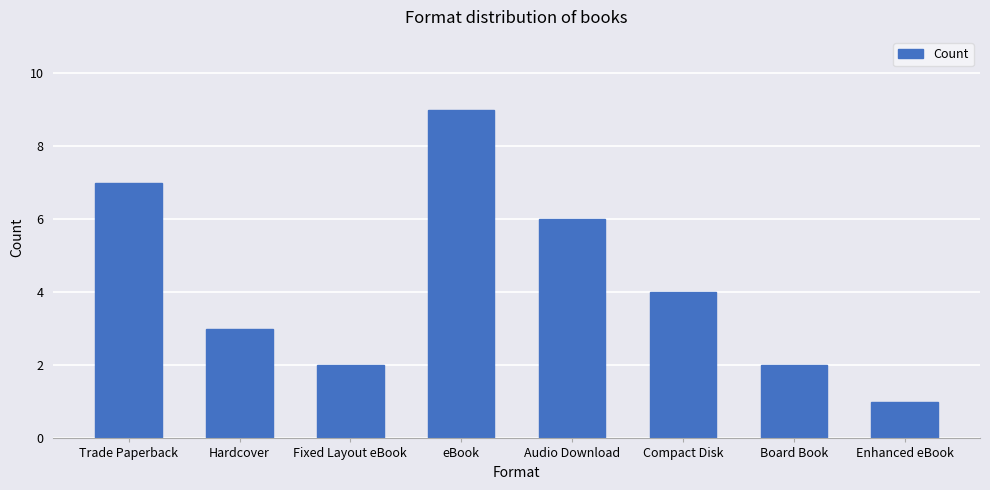

Which category has the lowest value across all series?

Enhanced eBook